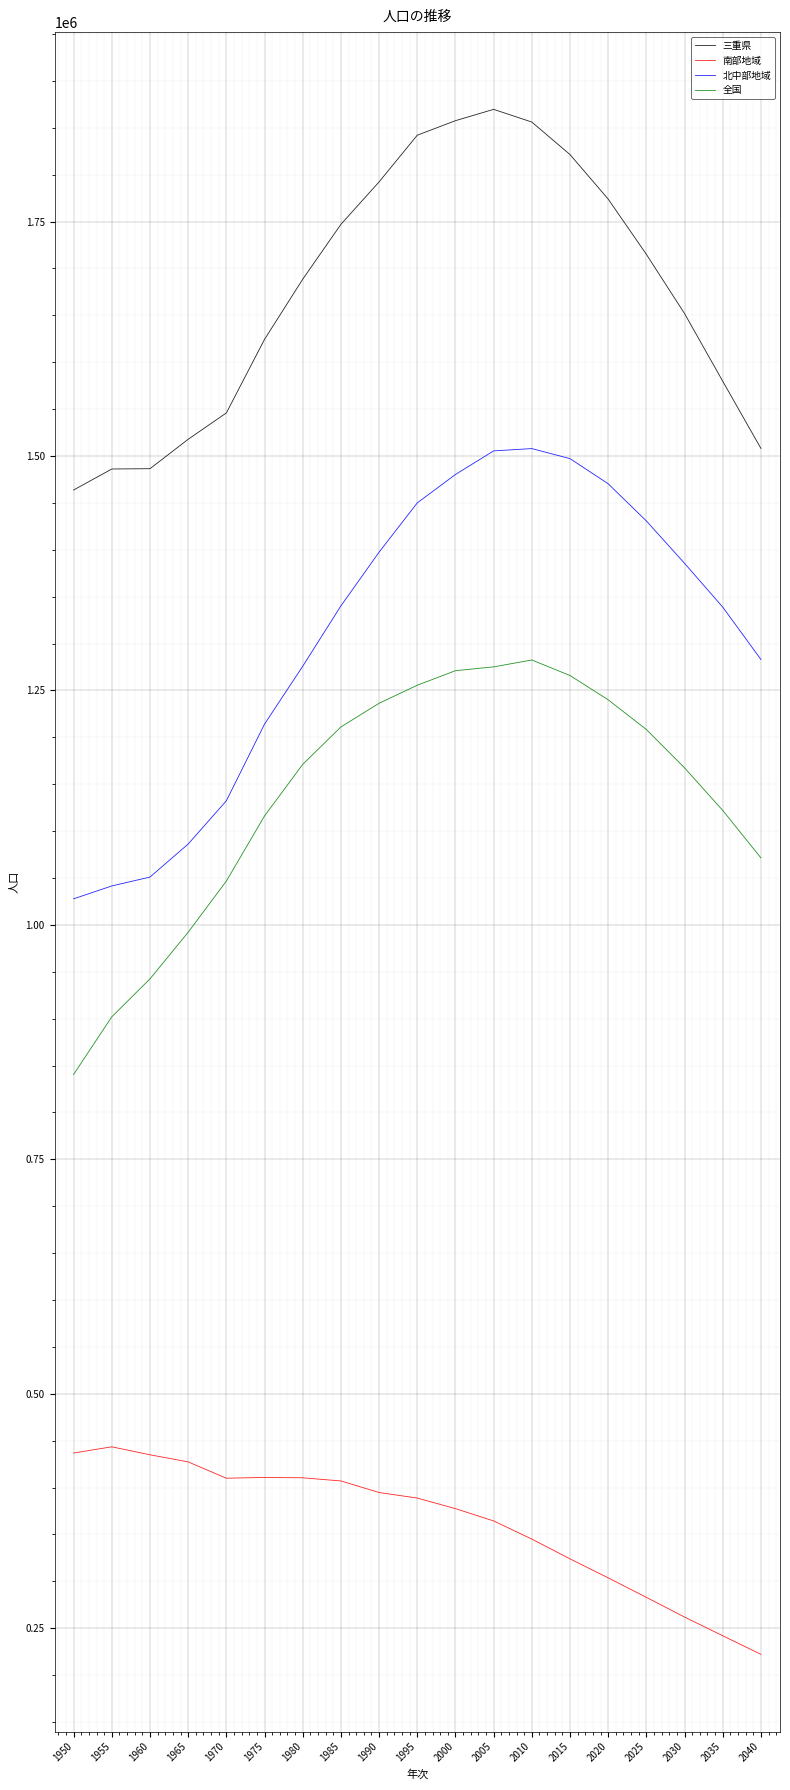

Which has a higher value, 1955 or 1965?

1965